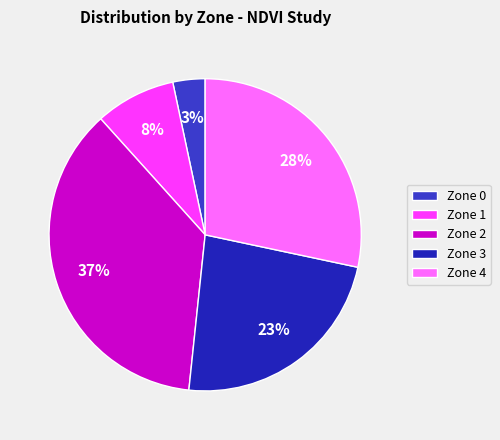

Is there any slice that represents more than half of the pie?

No